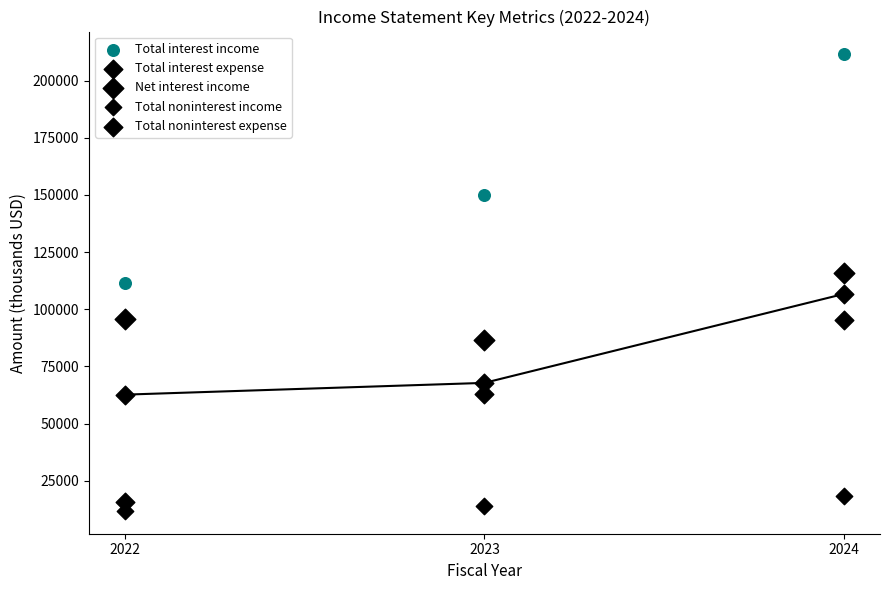

Count the number of points in this scatter plot.

15